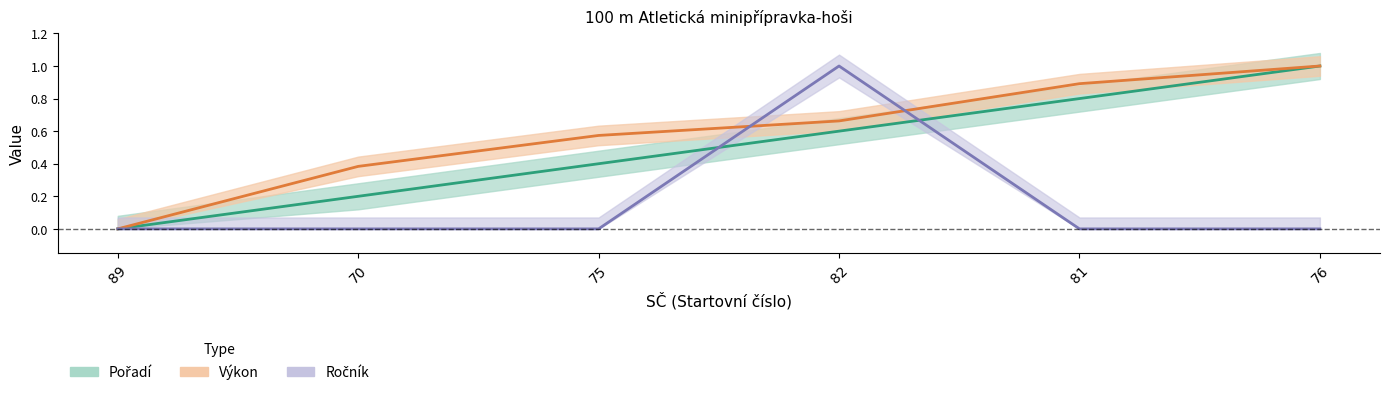

Which series has the largest total across all categories?

Výkon